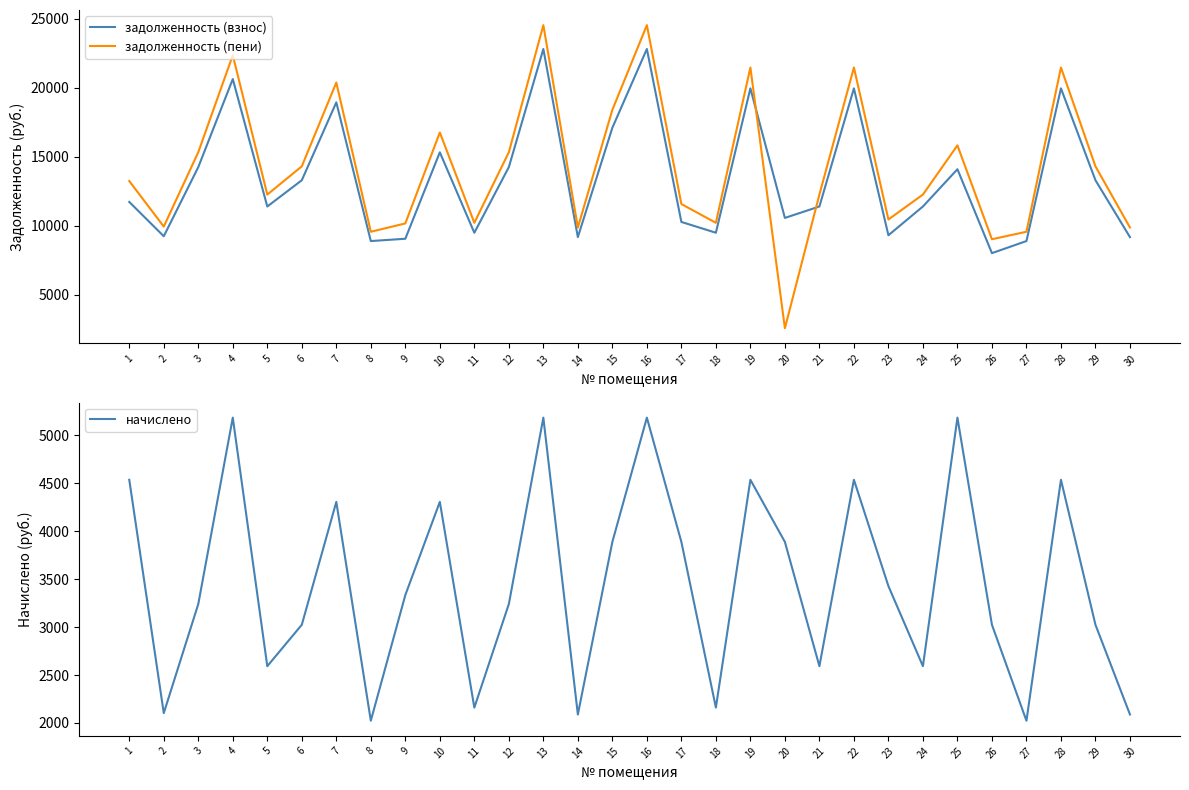

What is the lowest value of the задолженность (взнос) series?

8032.0